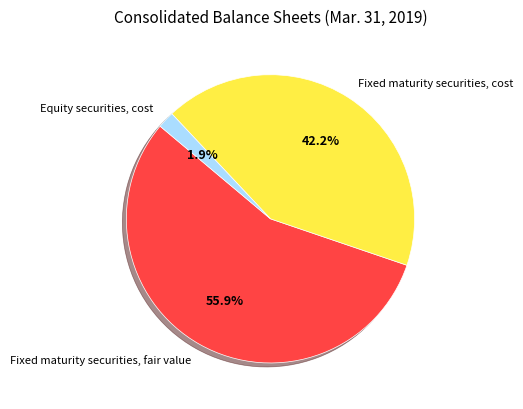

To the nearest percent, what is the difference between the largest and smallest slice percentages?

54%